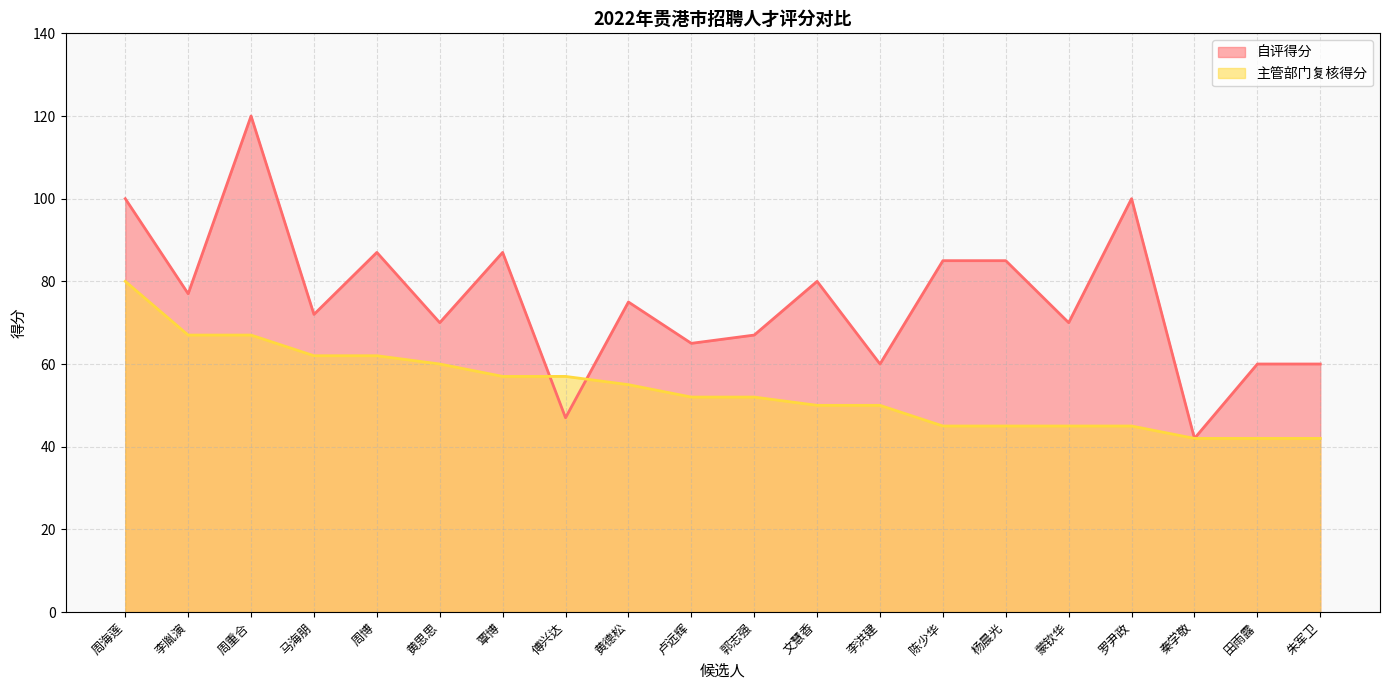

Reading left to right, extract all data points from this chart.

自评得分: 周海莲=100	李胤演=77	周重合=120	马海朋=72	周博=87	黄思思=70	覃博=87	傅兴达=47	黄德松=75	卢远辉=65	郭志强=67	文慧香=80	李洪建=60	陈少华=85	杨晨光=85	蒙钦华=70	罗尹政=100	秦学敬=42	田雨露=60	朱军卫=60
主管部门复核得分: 周海莲=80	李胤演=67	周重合=67	马海朋=62	周博=62	黄思思=60	覃博=57	傅兴达=57	黄德松=55	卢远辉=52	郭志强=52	文慧香=50	李洪建=50	陈少华=45	杨晨光=45	蒙钦华=45	罗尹政=45	秦学敬=42	田雨露=42	朱军卫=42